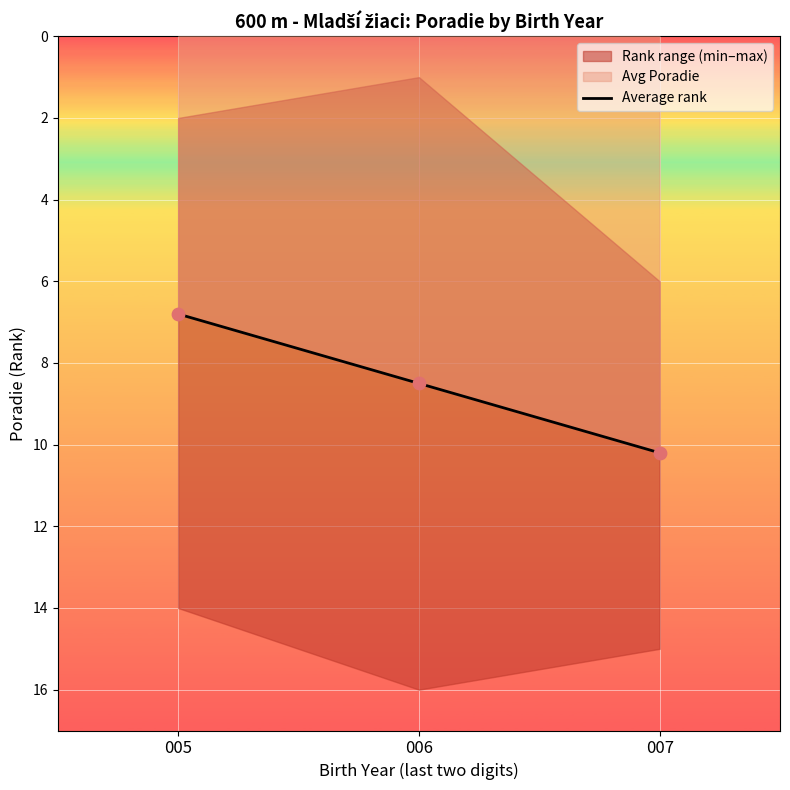

Between 005 and 007, which is larger?

007